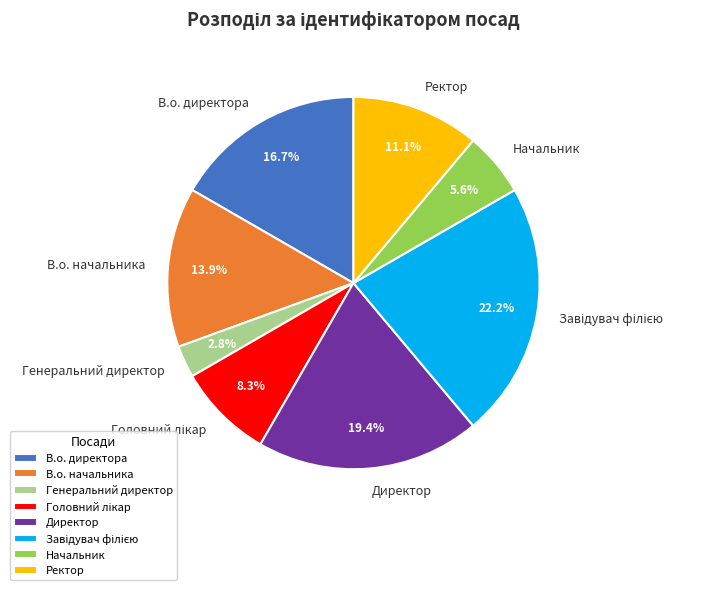

Which has a higher value, Генеральний директор or В.о. начальника?

В.о. начальника